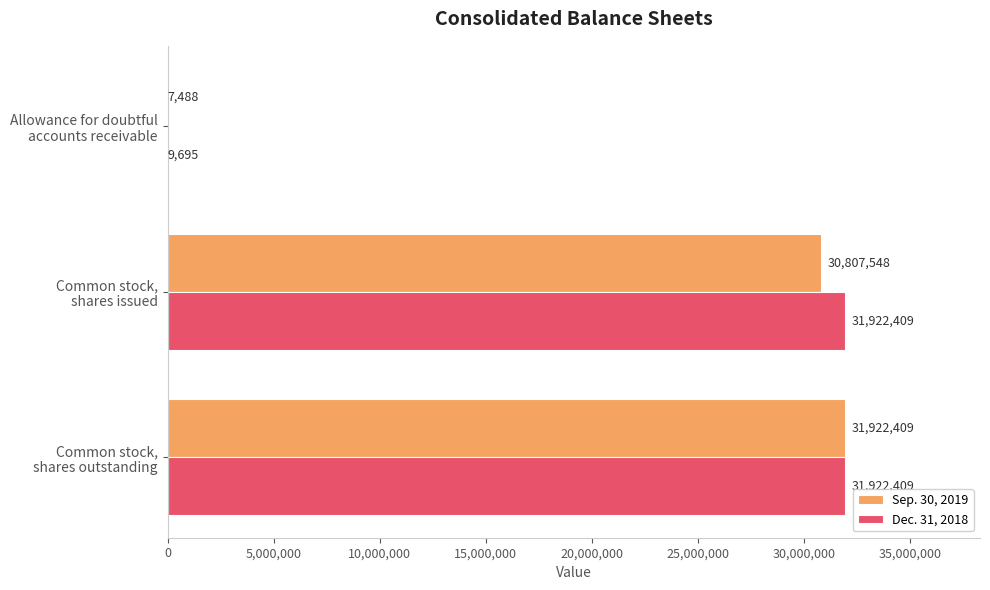

What is the highest value of the Sep. 30, 2019 series?

31922409